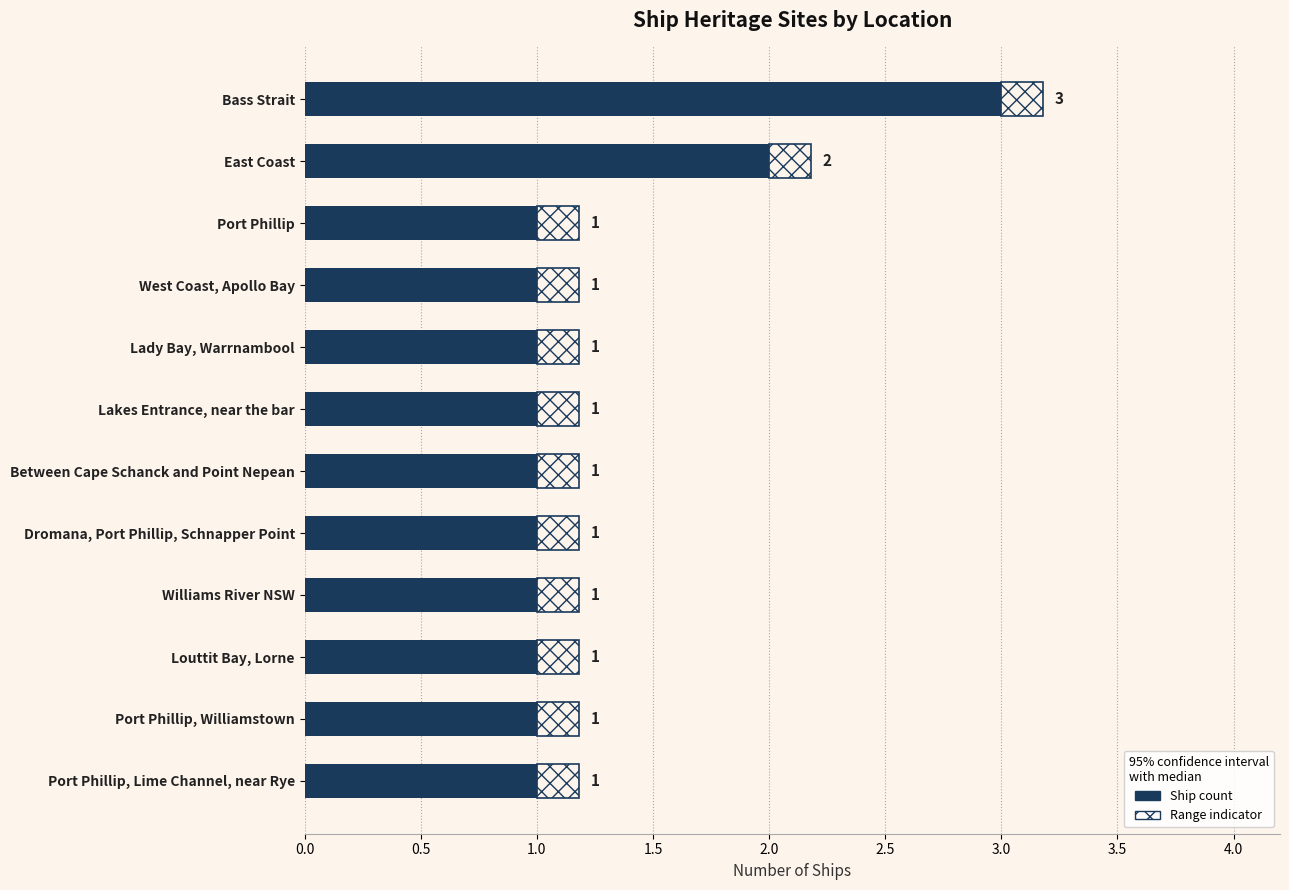

Which has a higher value, Louttit Bay, Lorne or Bass Strait?

Bass Strait